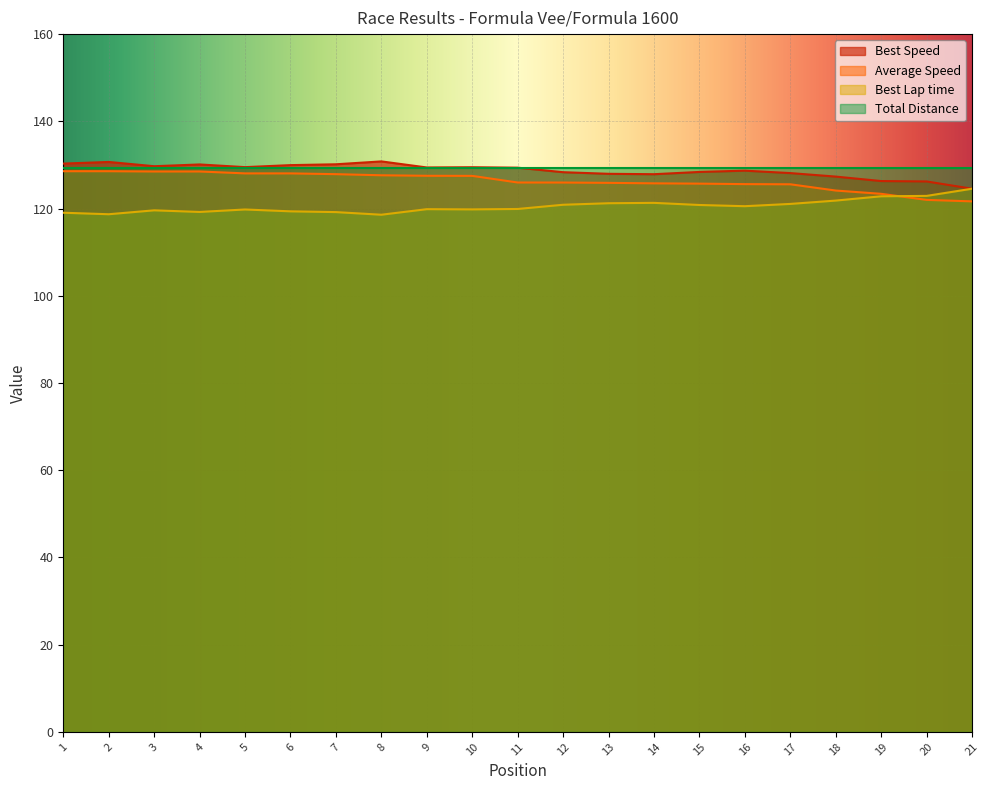

How many categories are shown in the chart?

21